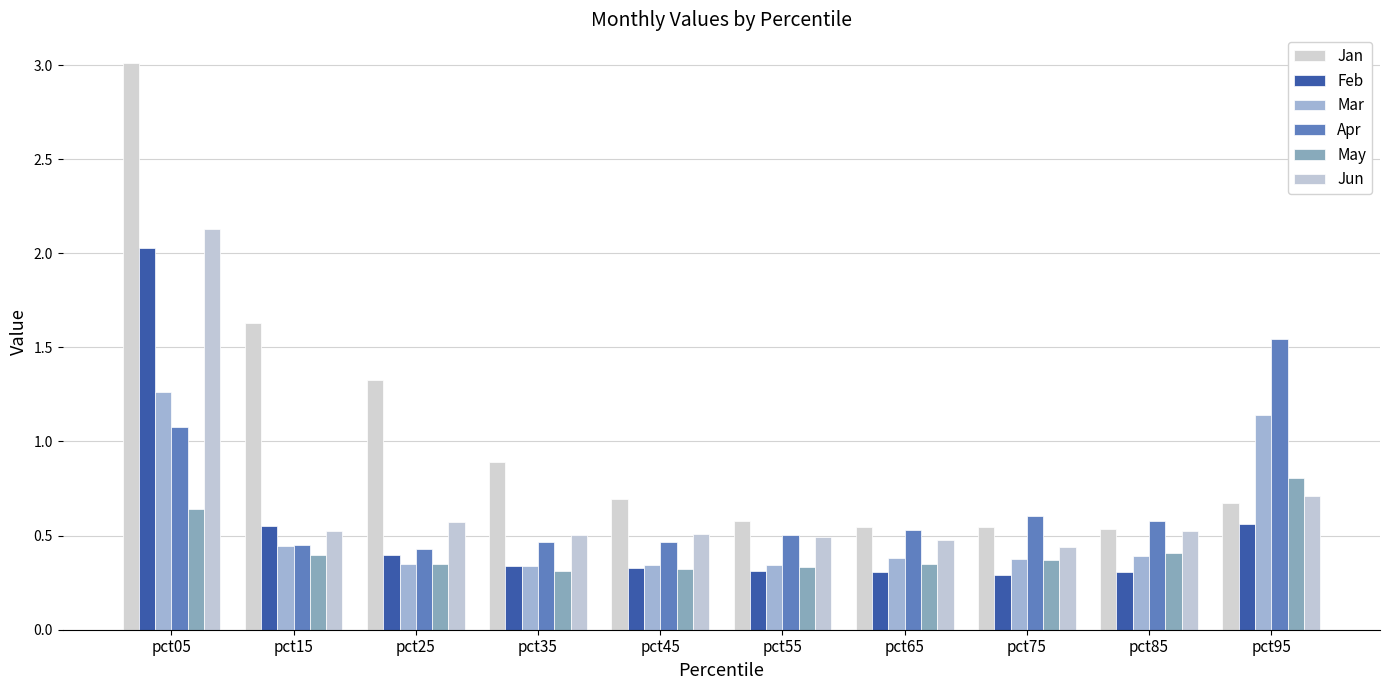

What is the maximum value shown in the chart?

3.0